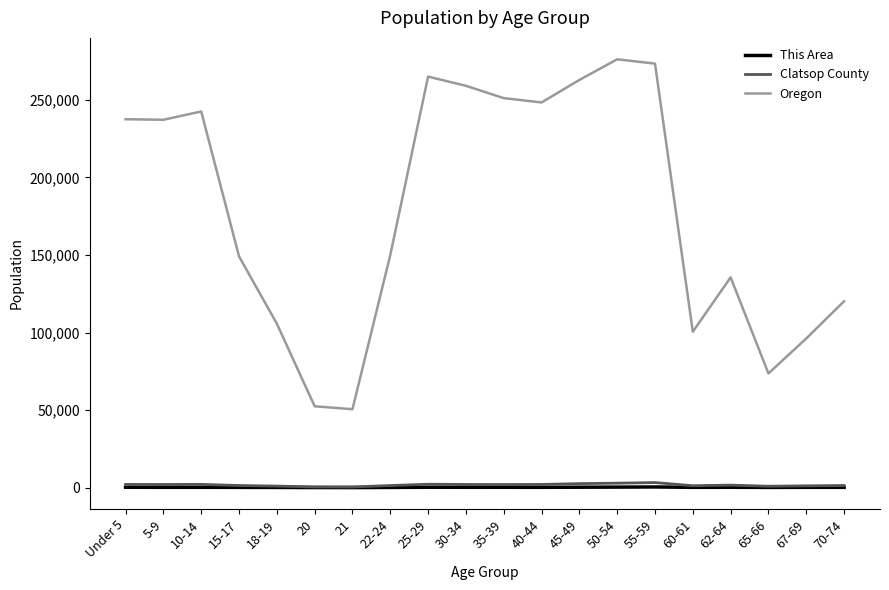

What is the maximum value shown in the chart?

276196